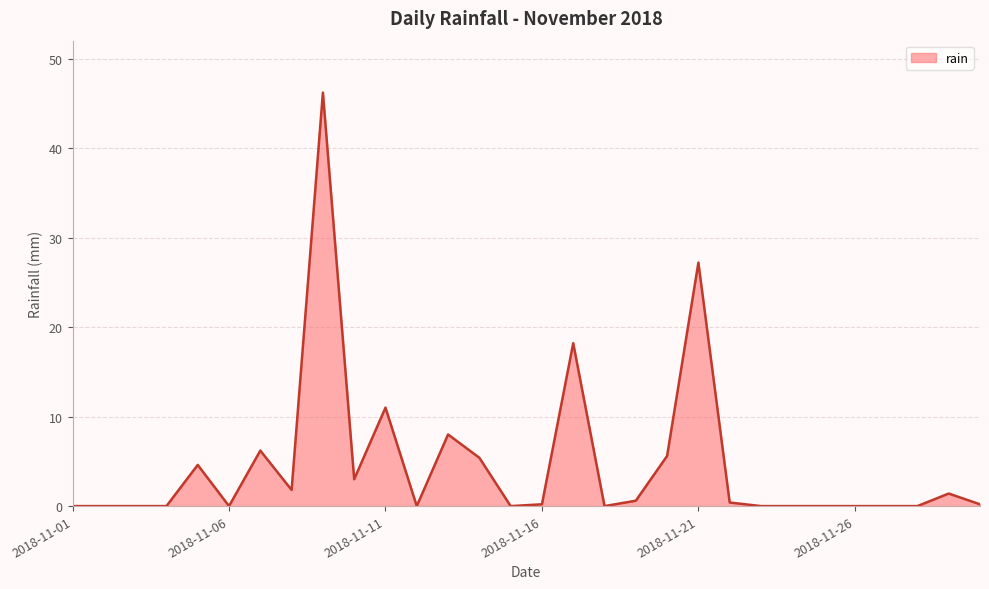

How many categories are shown in the chart?

30